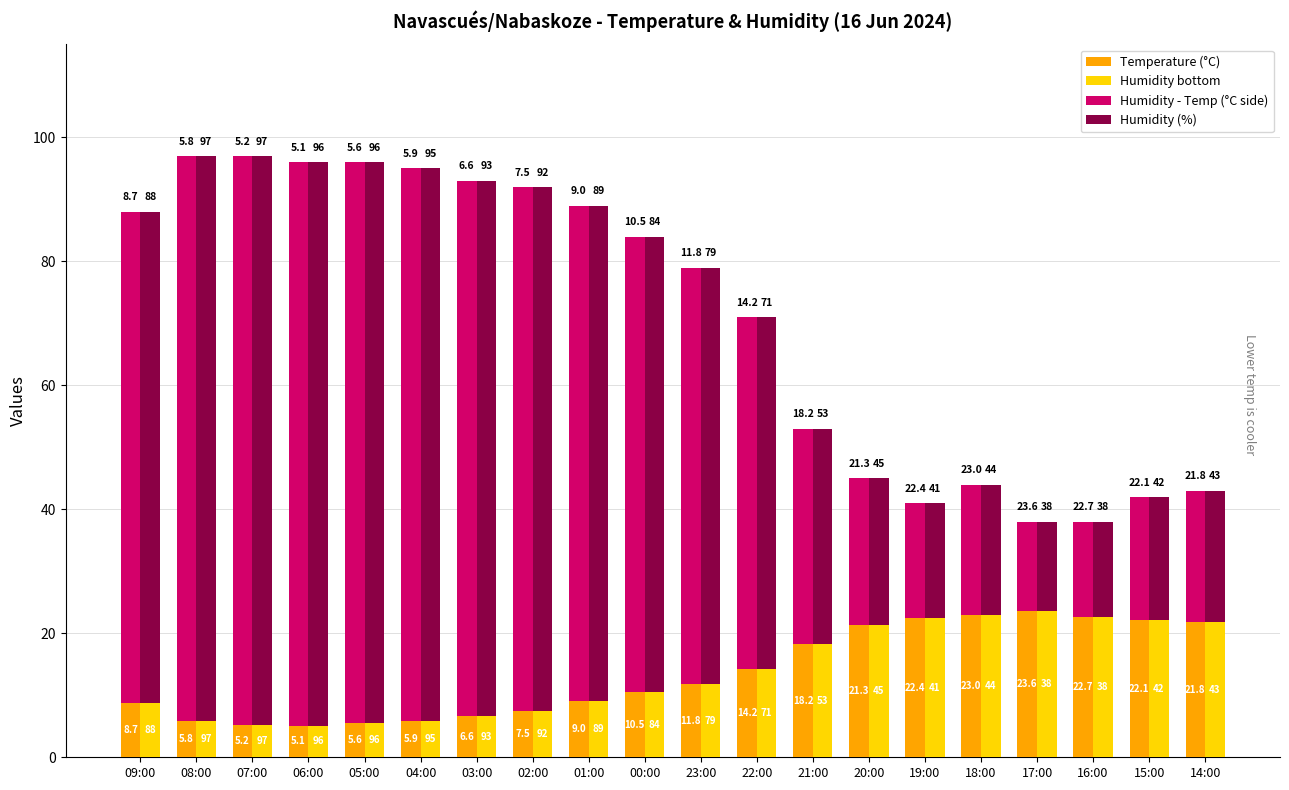

Where is Temperature (°C) nearest to the value 14?

22:00